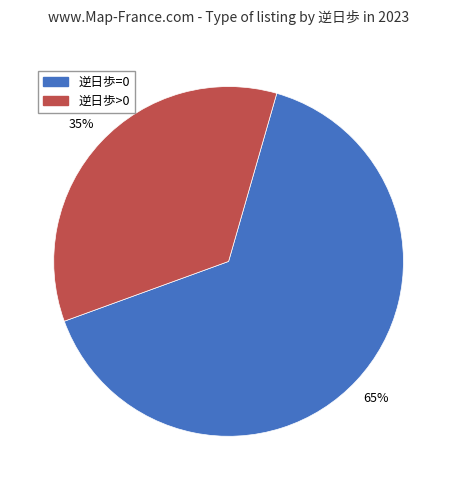

Is there any slice that represents more than half of the pie?

Yes